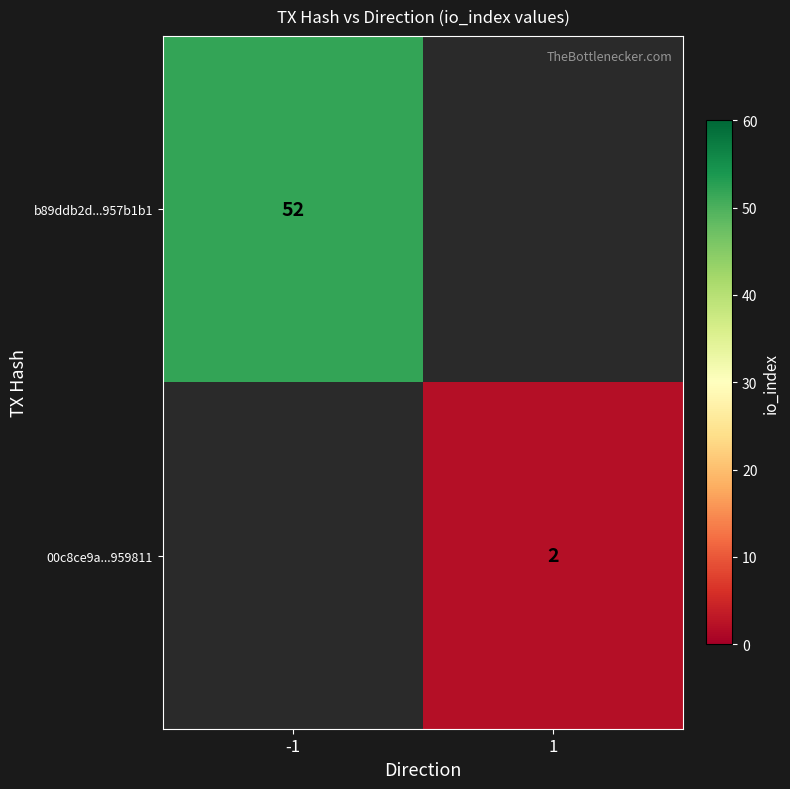

True or false: 00c8ce9a...959811 has a value of 1 at 1.

False